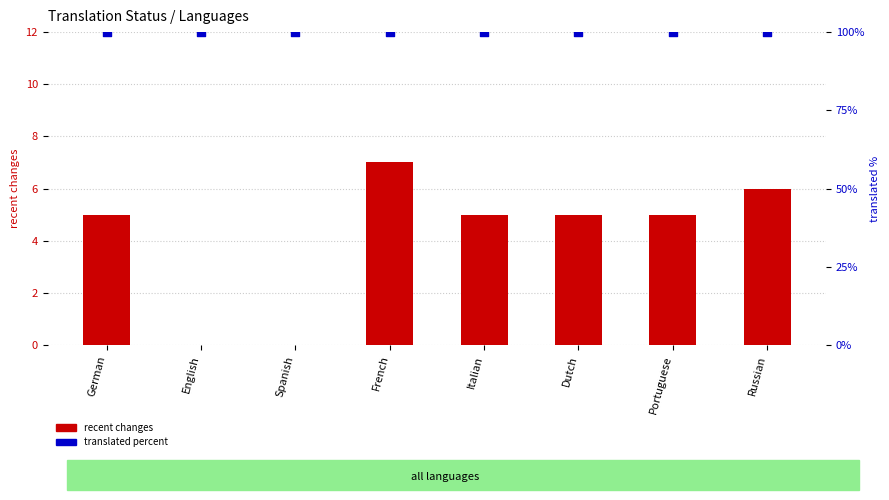

Which series reaches the maximum Y coordinate?

translated percent